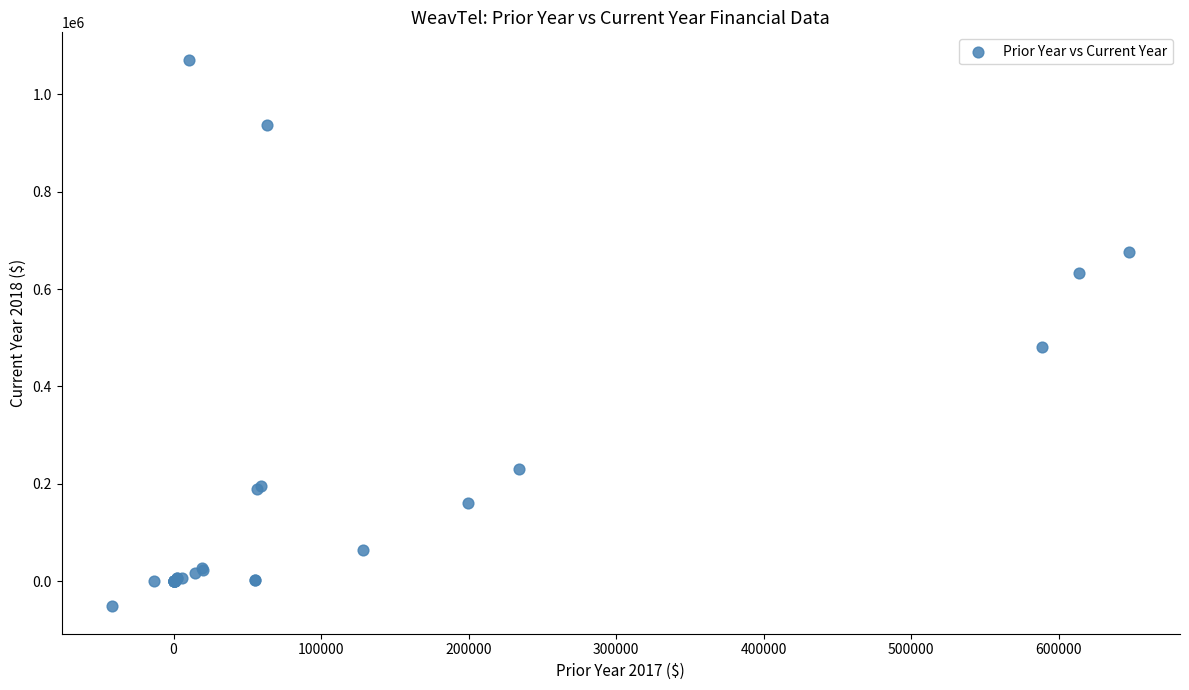

What Y value in the scatter plot is closest to 509734?

481137